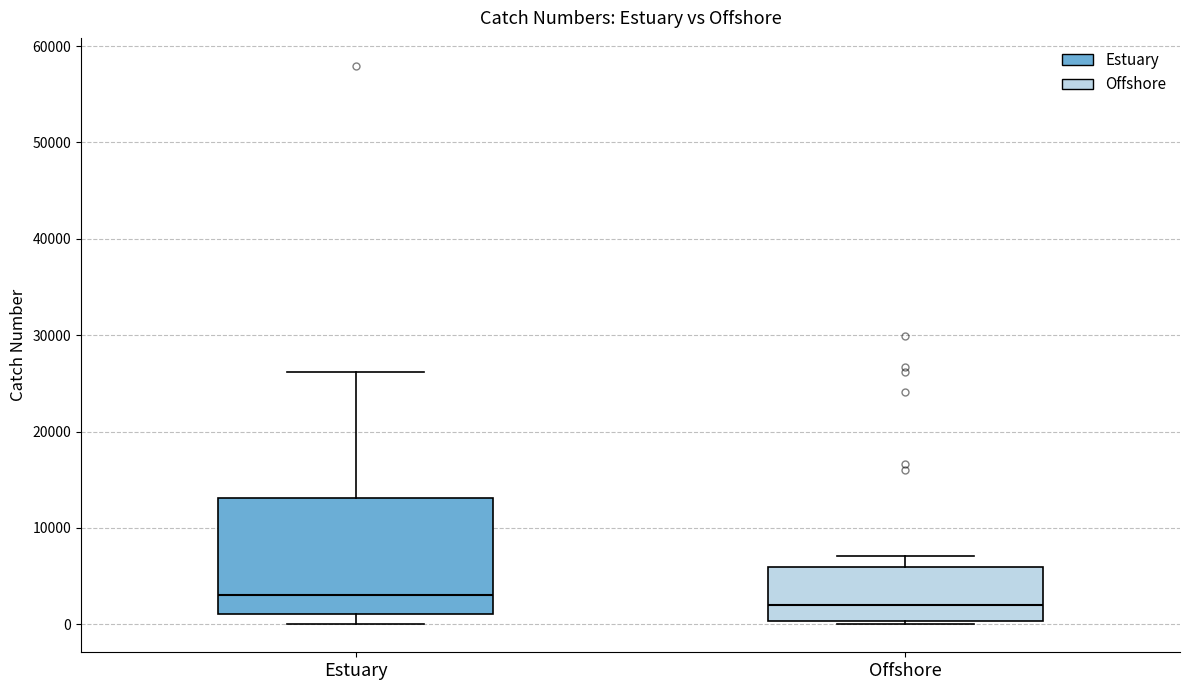

Where is the upper edge of the box for Offshore on the y-axis? The values are not printed on the chart, so give them approximately, as read against the axis.

6000